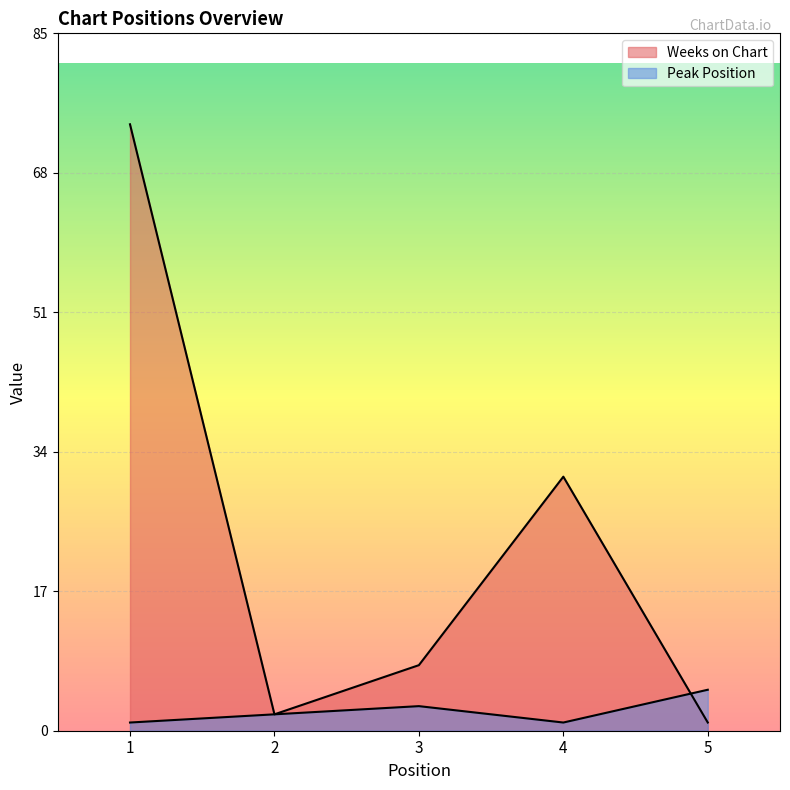

Which has a higher value, 5 or 3?

3